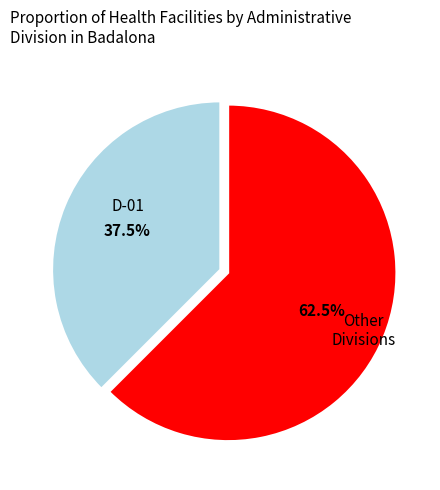

Count the number of slices in the pie.

2